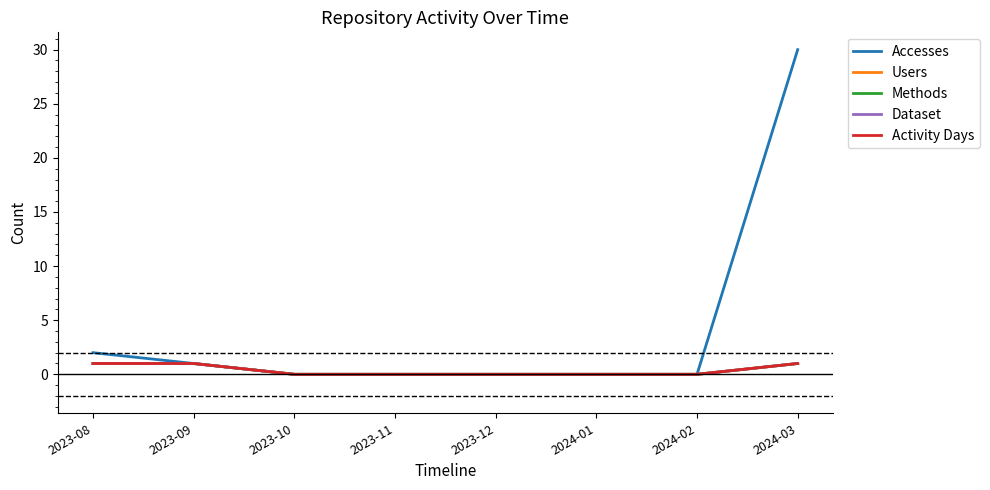

Reading left to right, transcribe all the data shown in this chart.

Accesses: 2	1	0	0	0	0	0	30
Users: 1	1	0	0	0	0	0	1
Methods: 1	1	0	0	0	0	0	1
Dataset: 1	1	0	0	0	0	0	1
Activity Days: 1	1	0	0	0	0	0	1